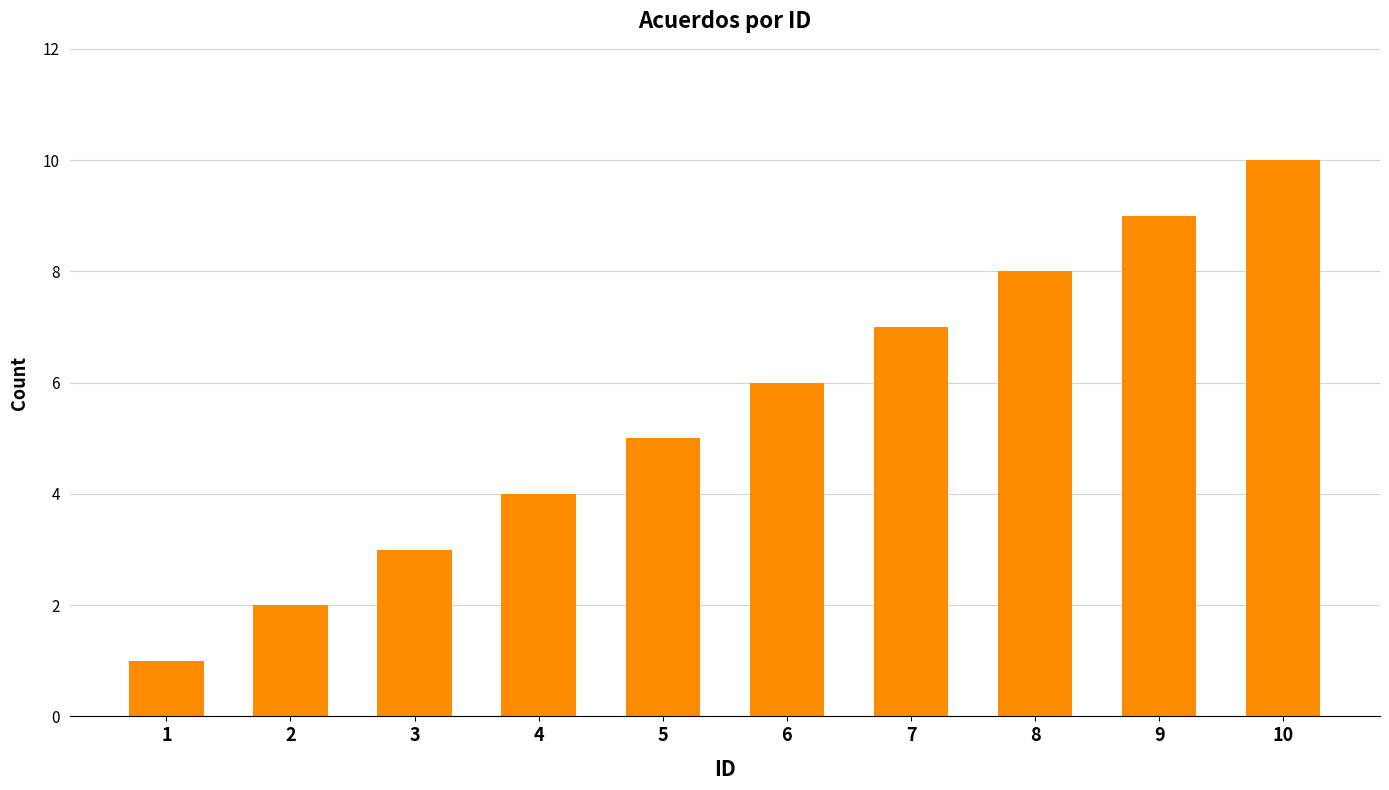

How many bars are there in total?

10